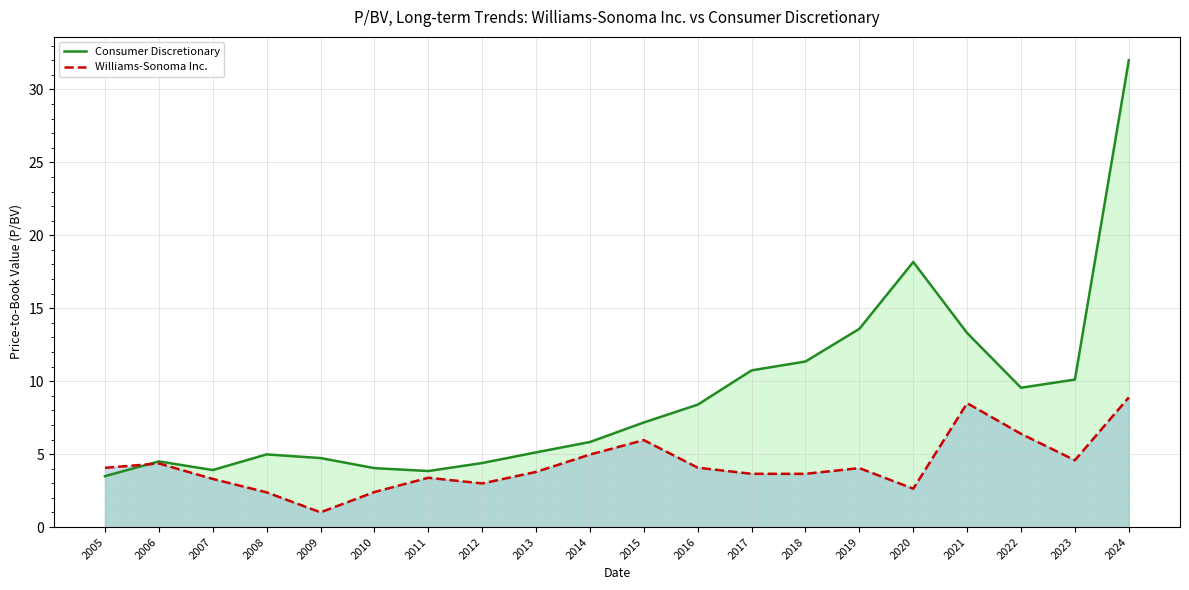

Rank the series by their average value, from lowest to highest.

Williams-Sonoma Inc., Consumer Discretionary